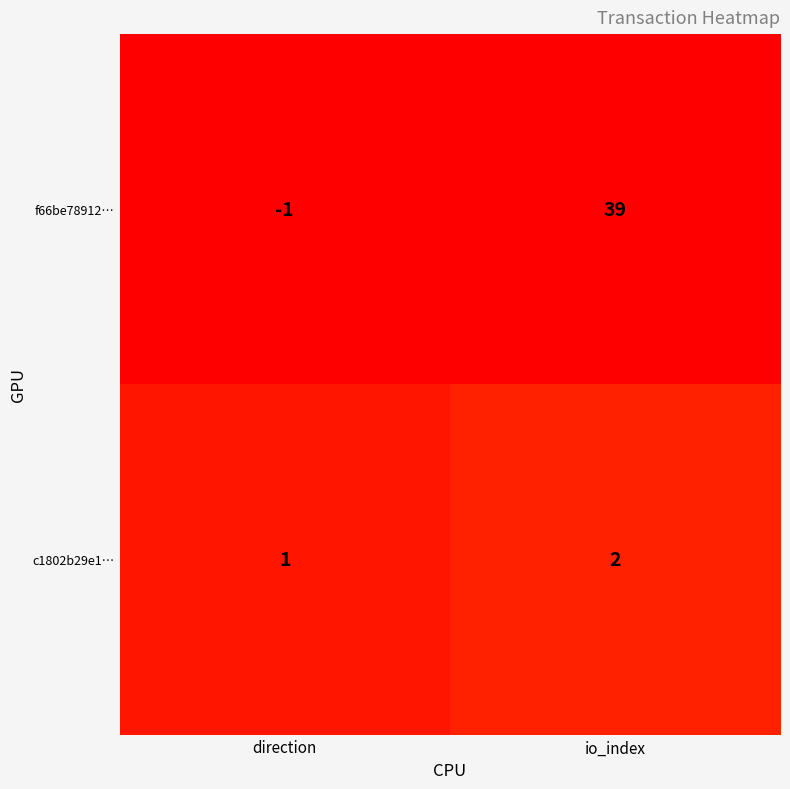

Reading left to right, extract all data points from this chart.

f66be78912…: direction=-1	io_index=39
c1802b29e1…: direction=1	io_index=2